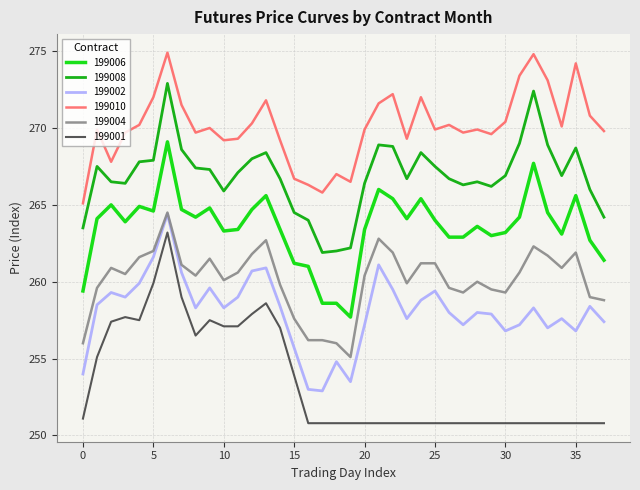

Which series has the widest spread of values?

199001